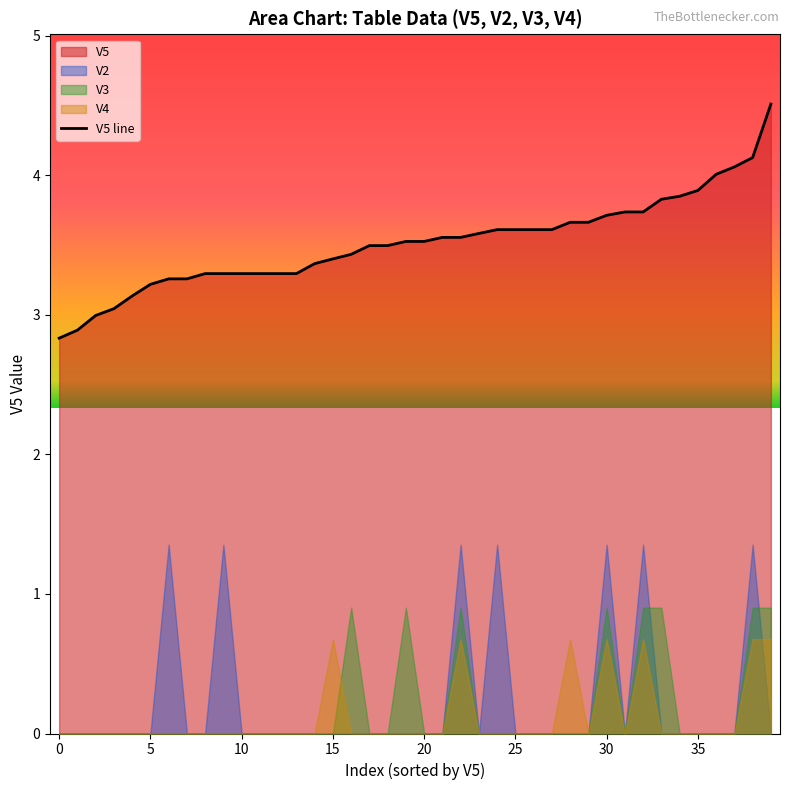

What is the label of the 5th point from the right?

35